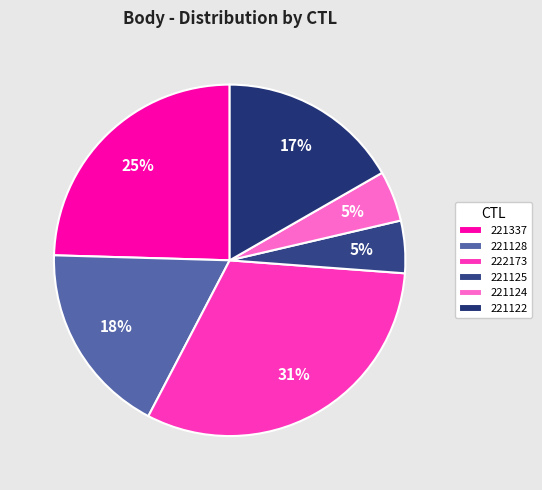

How many segments does this pie chart have?

6